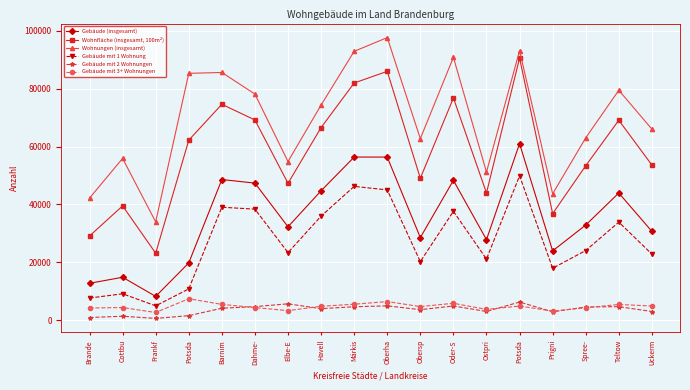

Where is the first local minimum for Gebäude mit 2 Wohnungen?

Frankf